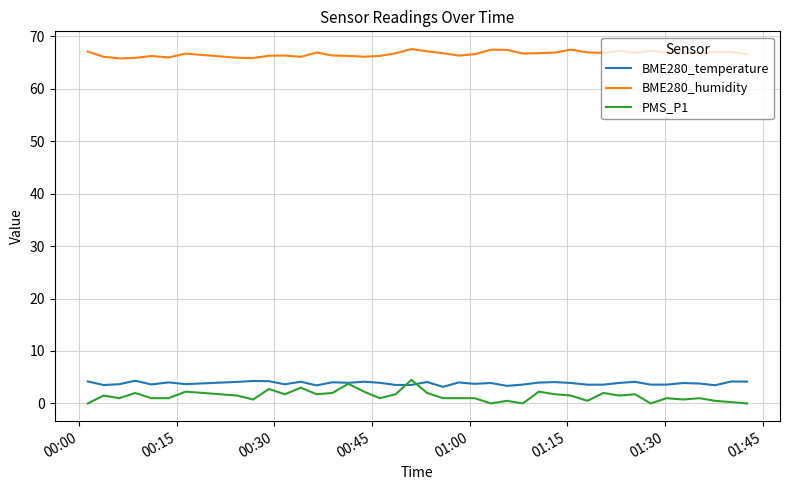

Which series has the largest total across all categories?

BME280_humidity